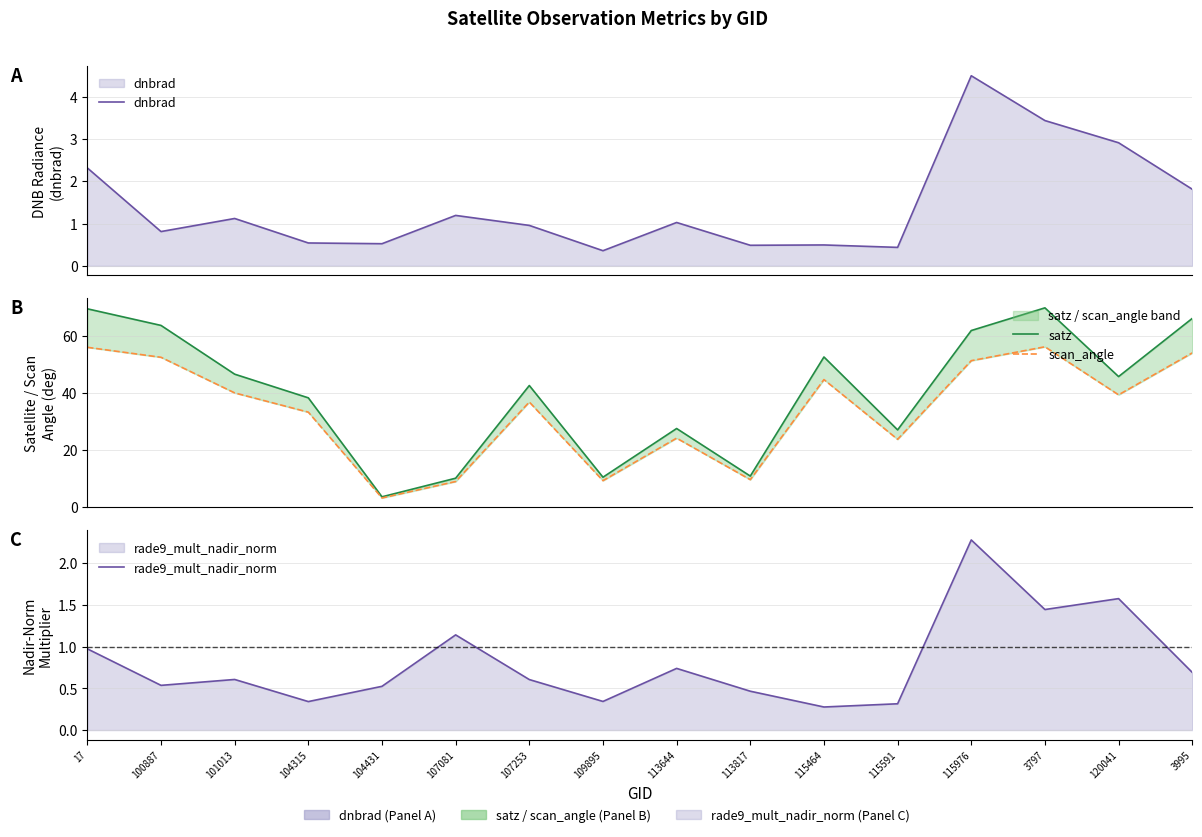

What is the difference between the second highest and second lowest values in the dnbrad series?

3.0